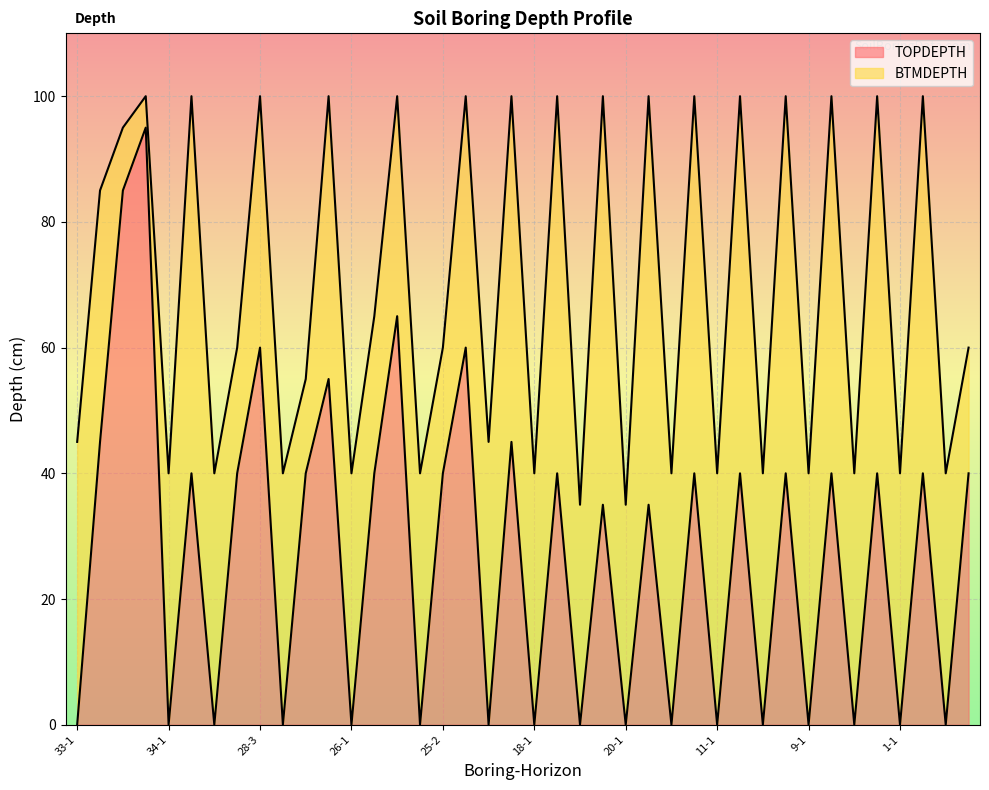

True or false: BTMDEPTH has a value of 60 at 2-2.

True